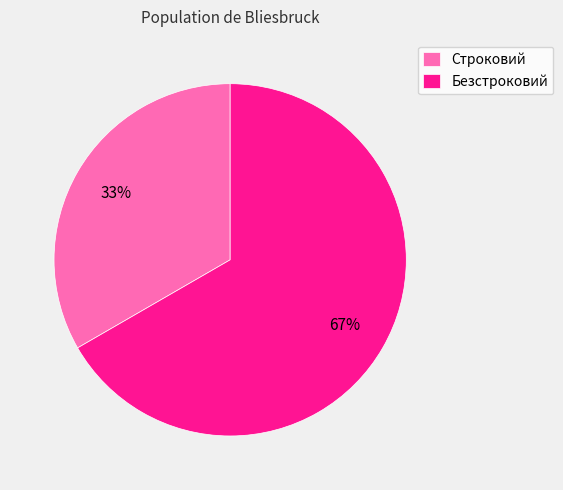

True or false: Строковий accounts for 18% of the total.

False